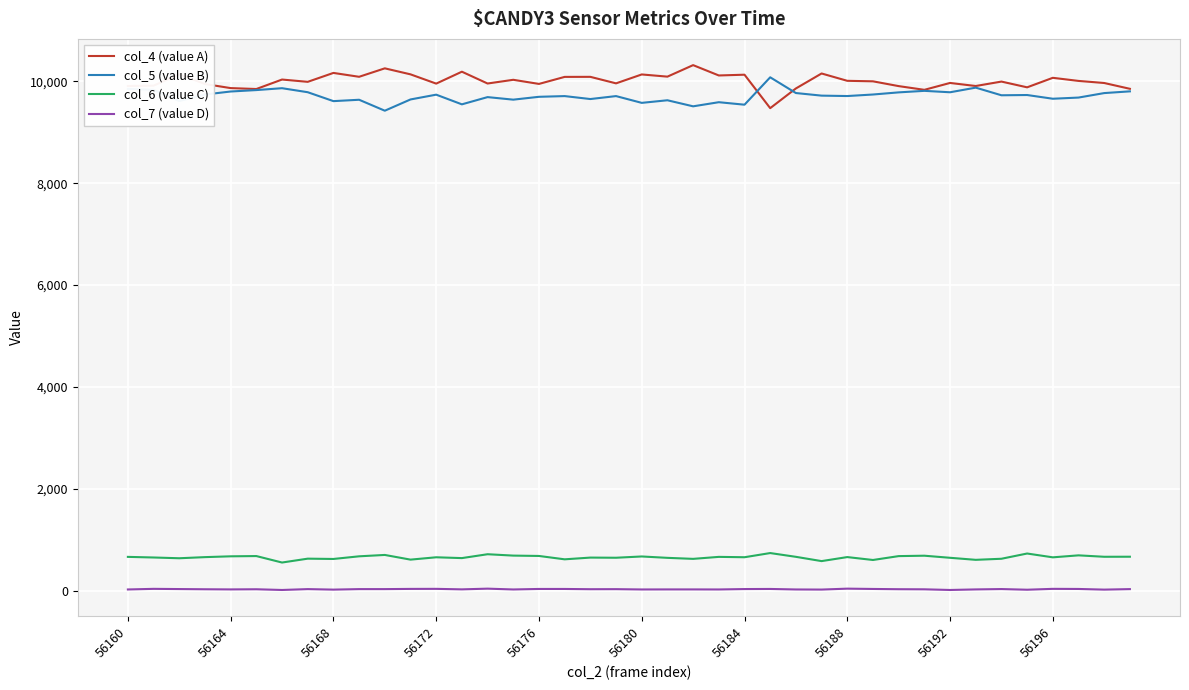

Is this an area chart (filled region under the line)?

No